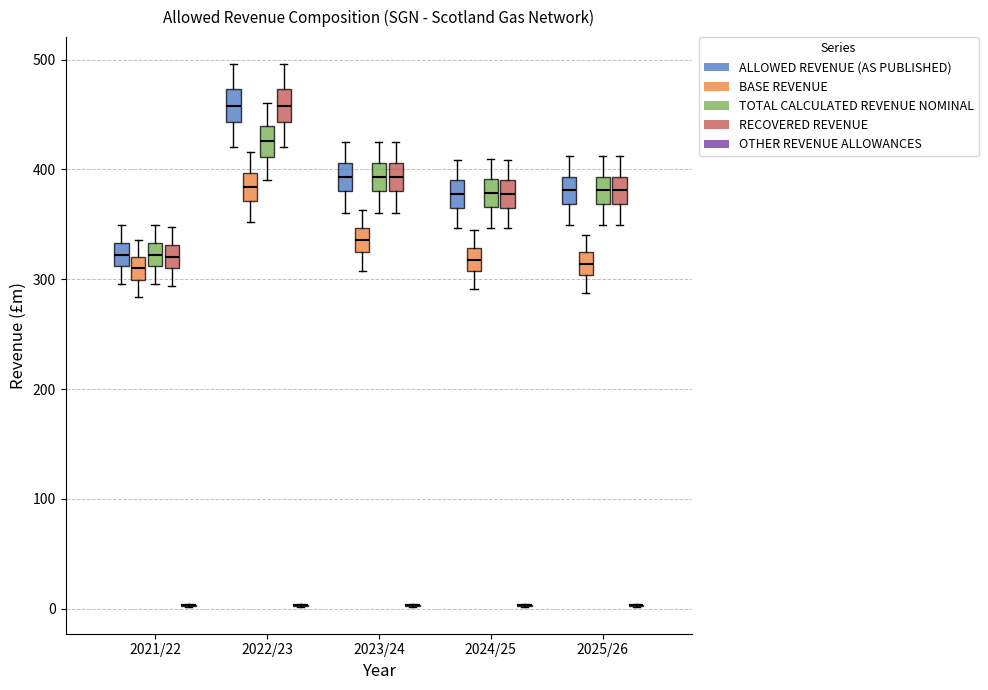

Reading left to right, read every box against the y-axis: the position of its median line, the range the box covers, and the ends of its whiskers. The values are not printed on the chart, so give them approximately, as read against the axis.

2021/22 (ALLOWED REVENUE (AS PUBLISHED)): median 320, box 310 to 330, whiskers 300 to 350
2021/22 (BASE REVENUE): median 310, box 300 to 320, whiskers 280 to 340
2021/22 (TOTAL CALCULATED REVENUE NOMINAL): median 320, box 310 to 330, whiskers 300 to 350
2021/22 (RECOVERED REVENUE): median 320, box 310 to 330, whiskers 290 to 350
2021/22 (OTHER REVENUE ALLOWANCES): box collapsed to a line at 0, whiskers 0 to 0
2022/23 (ALLOWED REVENUE (AS PUBLISHED)): median 460, box 440 to 470, whiskers 420 to 500
2022/23 (BASE REVENUE): median 380, box 370 to 400, whiskers 350 to 420
2022/23 (TOTAL CALCULATED REVENUE NOMINAL): median 430, box 410 to 440, whiskers 390 to 460
2022/23 (RECOVERED REVENUE): median 460, box 440 to 470, whiskers 420 to 500
2022/23 (OTHER REVENUE ALLOWANCES): box collapsed to a line at 0, whiskers 0 to 0
2023/24 (ALLOWED REVENUE (AS PUBLISHED)): median 390, box 380 to 410, whiskers 360 to 430
2023/24 (BASE REVENUE): median 340, box 320 to 350, whiskers 310 to 360
2023/24 (TOTAL CALCULATED REVENUE NOMINAL): median 390, box 380 to 410, whiskers 360 to 430
2023/24 (RECOVERED REVENUE): median 390, box 380 to 410, whiskers 360 to 430
2023/24 (OTHER REVENUE ALLOWANCES): box collapsed to a line at 0, whiskers 0 to 0
2024/25 (ALLOWED REVENUE (AS PUBLISHED)): median 380, box 370 to 390, whiskers 350 to 410
2024/25 (BASE REVENUE): median 320, box 310 to 330, whiskers 290 to 340
2024/25 (TOTAL CALCULATED REVENUE NOMINAL): median 380, box 370 to 390, whiskers 350 to 410
2024/25 (RECOVERED REVENUE): median 380, box 370 to 390, whiskers 350 to 410
2024/25 (OTHER REVENUE ALLOWANCES): box collapsed to a line at 0, whiskers 0 to 0
2025/26 (ALLOWED REVENUE (AS PUBLISHED)): median 380, box 370 to 390, whiskers 350 to 410
2025/26 (BASE REVENUE): median 310, box 300 to 320, whiskers 290 to 340
2025/26 (TOTAL CALCULATED REVENUE NOMINAL): median 380, box 370 to 390, whiskers 350 to 410
2025/26 (RECOVERED REVENUE): median 380, box 370 to 390, whiskers 350 to 410
2025/26 (OTHER REVENUE ALLOWANCES): box collapsed to a line at 0, whiskers 0 to 0